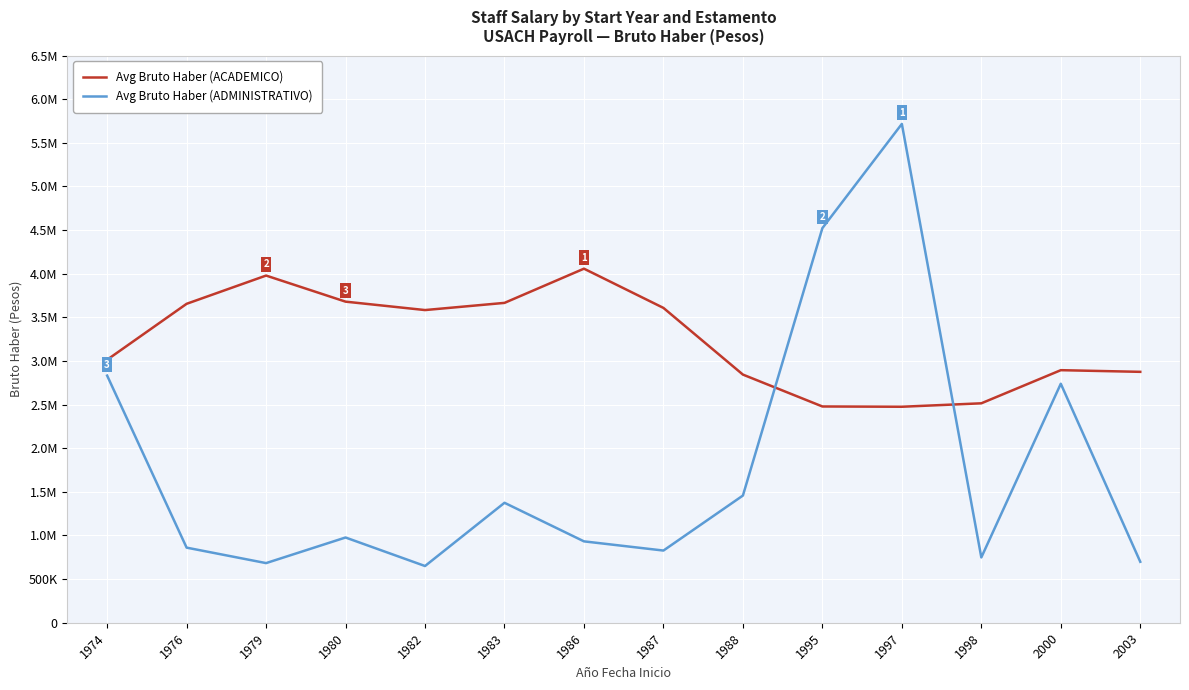

Does the chart display data point markers on the line(s)?

No